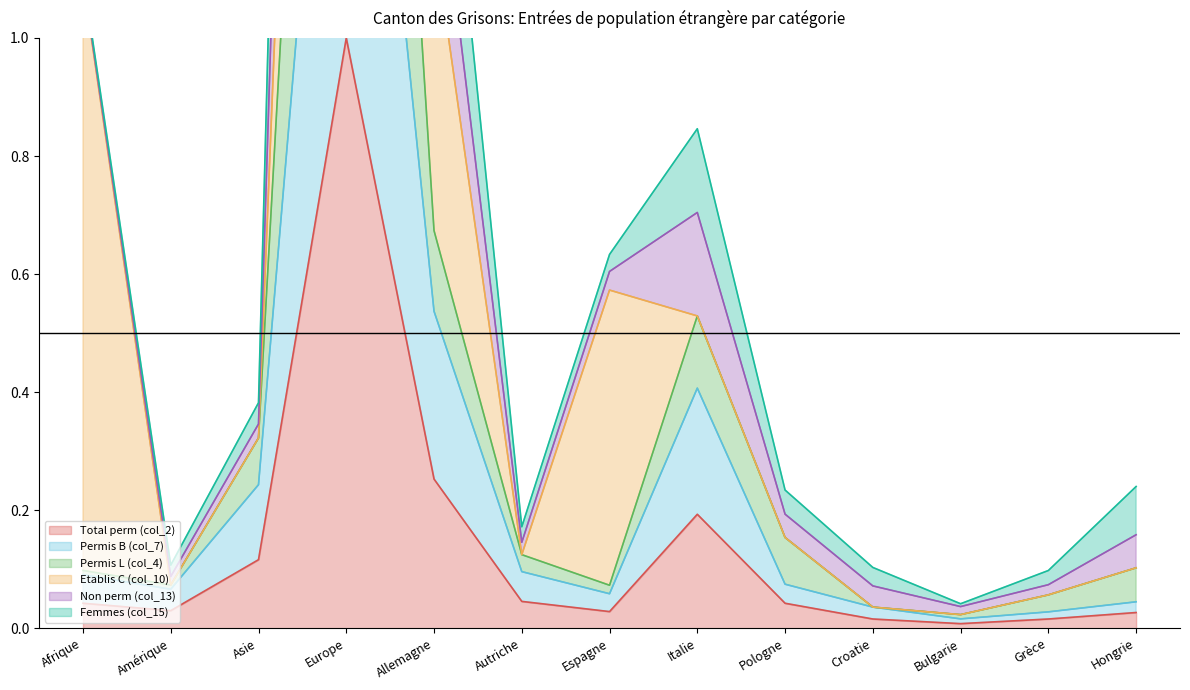

True or false: Total perm (col_2) has a value of 0.0 at Espagne.

True